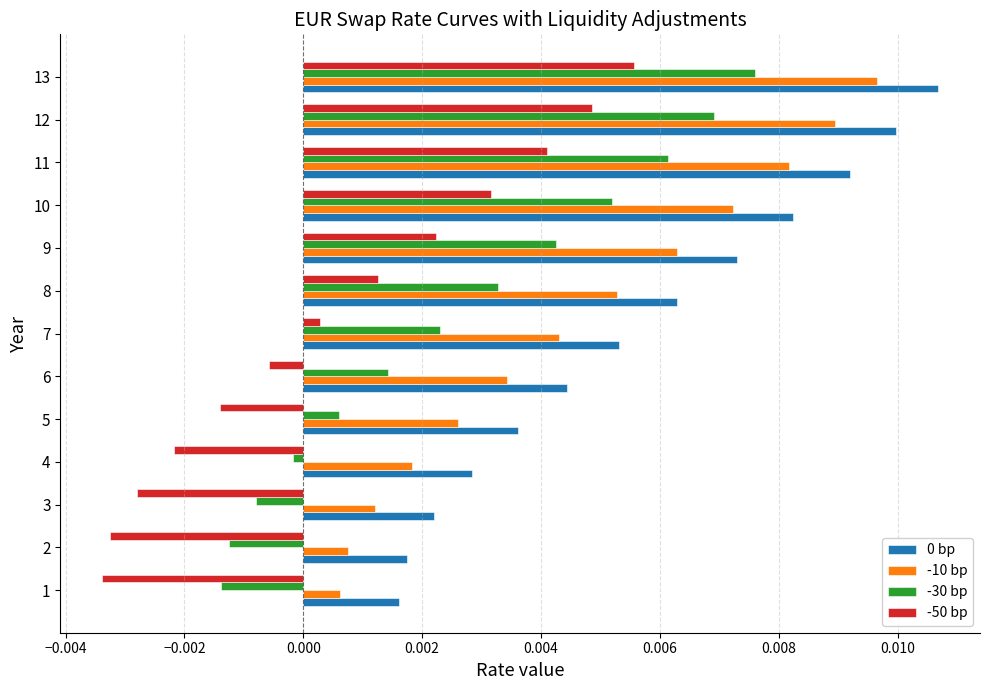

Which category has the highest value across all series?

13